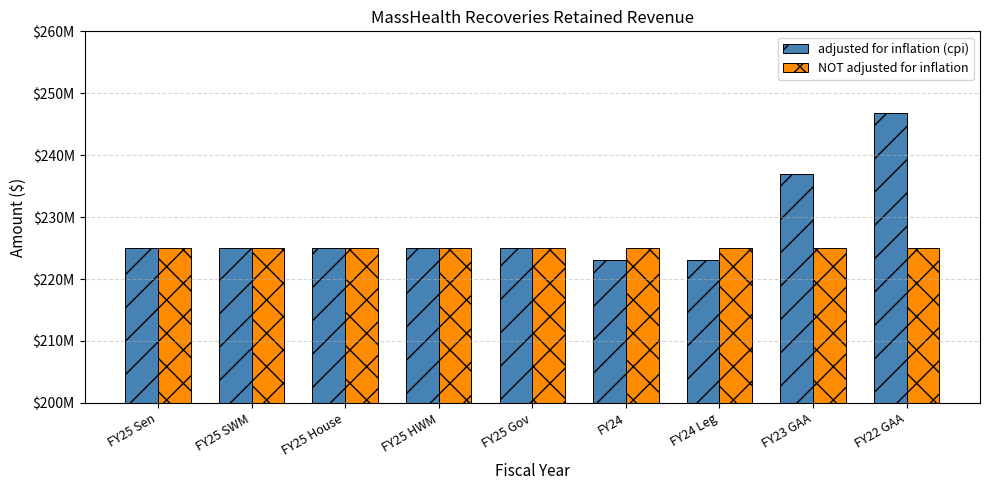

Reading left to right, transcribe all the data shown in this chart.

adjusted for inflation (cpi): 225000000	225000000	225000000	225000000	225000000	223028358	223028358	236967687	246860868
NOT adjusted for inflation: 225000000	225000000	225000000	225000000	225000000	225000000	225000000	225000000	225000000